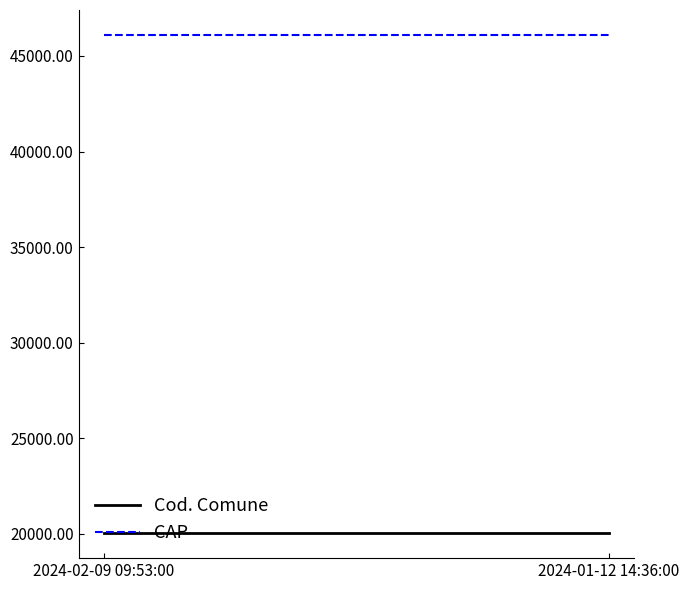

The CAP series shows 46100 at 2024-01-12 14:36:00. True or false?

True